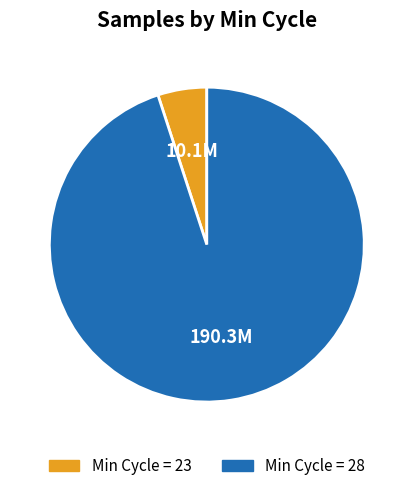

Does any single category account for the majority?

Yes